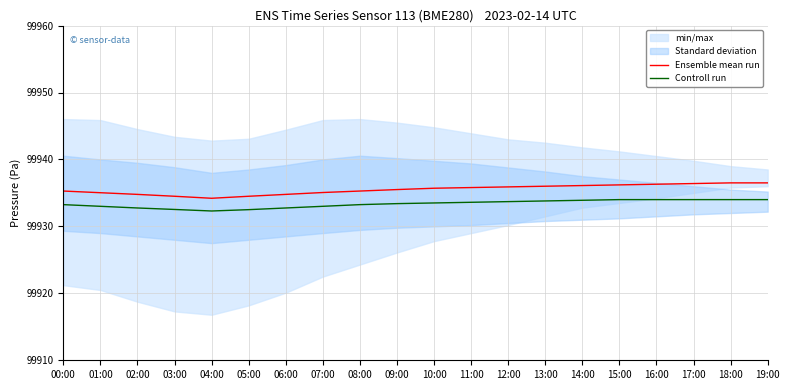

Is it true that Controll run equals 68206.6 at 18:00?

False